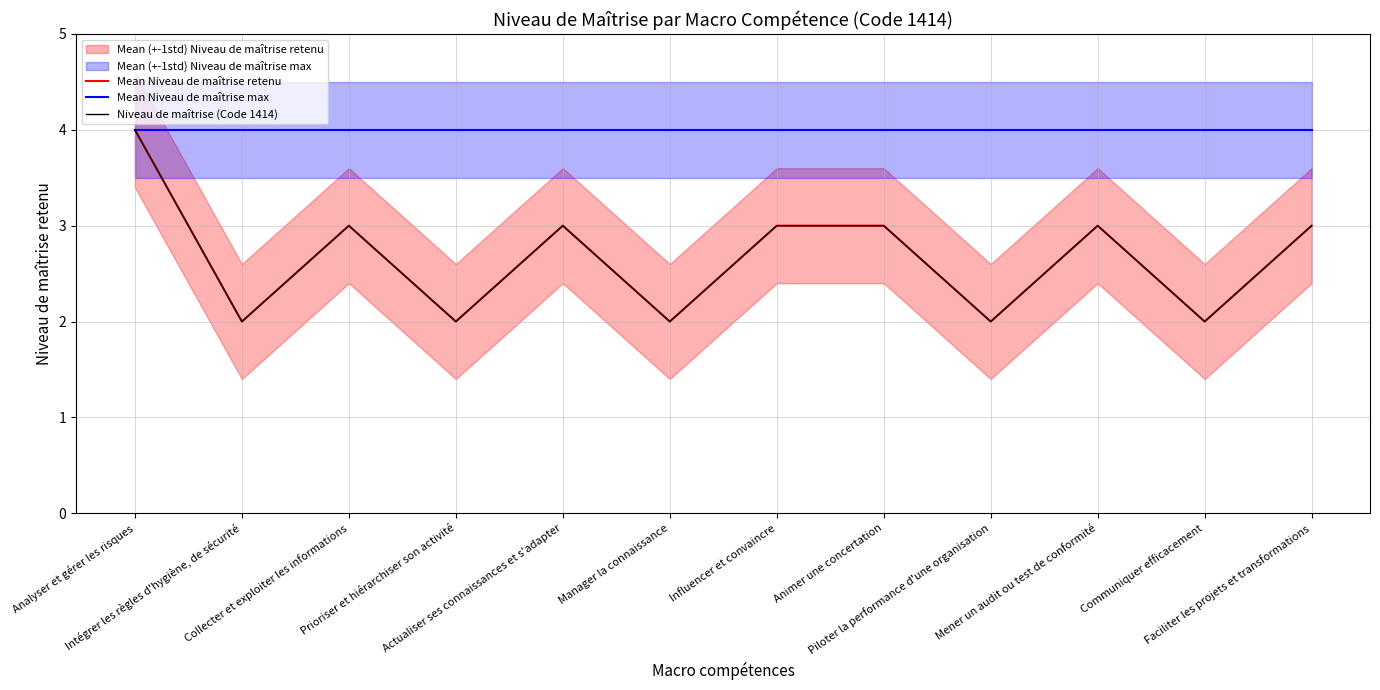

What is the total value across all series at Manager la connaissance?

8